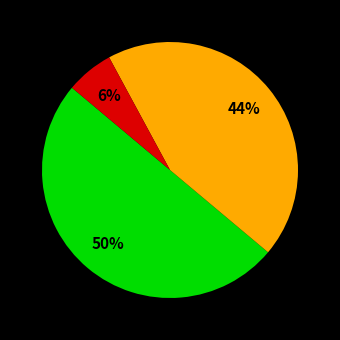

How many segments does this pie chart have?

3